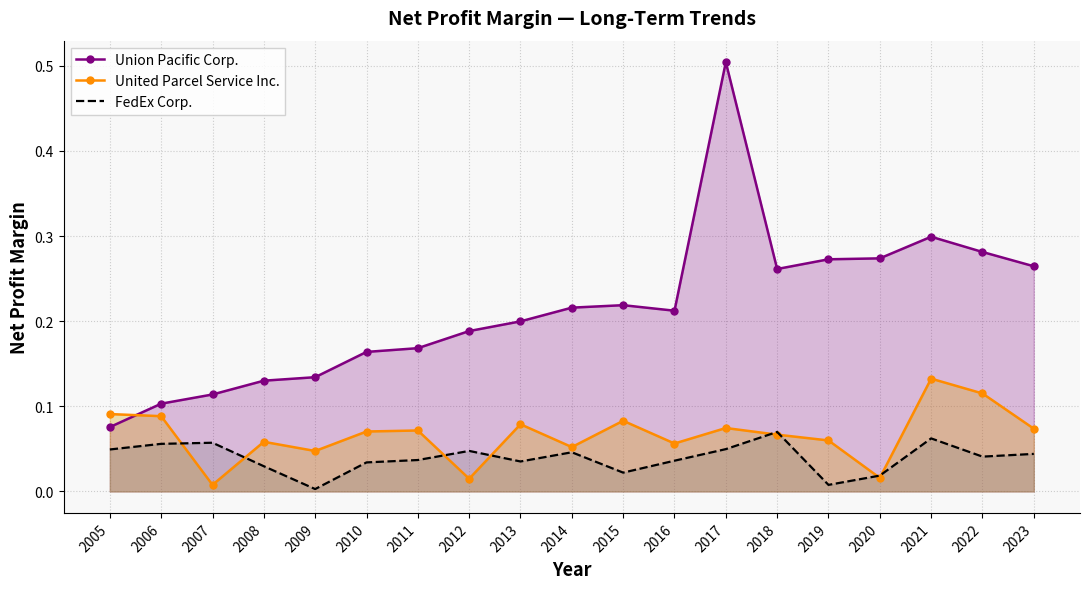

True or false: United Parcel Service Inc. and Union Pacific Corp. cross at least once.

True